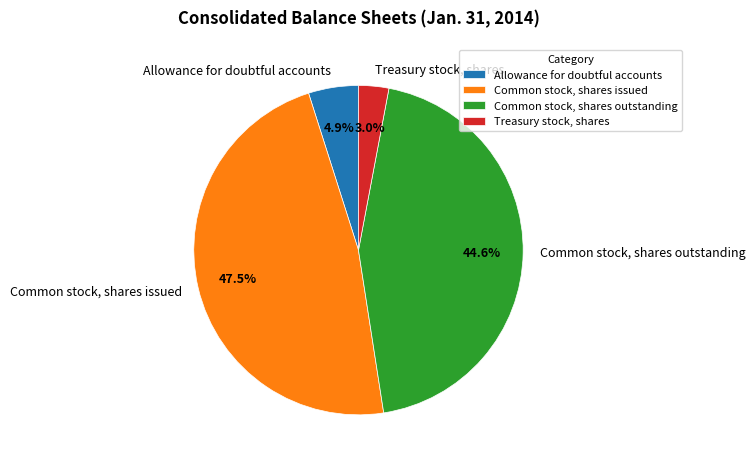

Which slice is the largest?

Common stock, shares issued